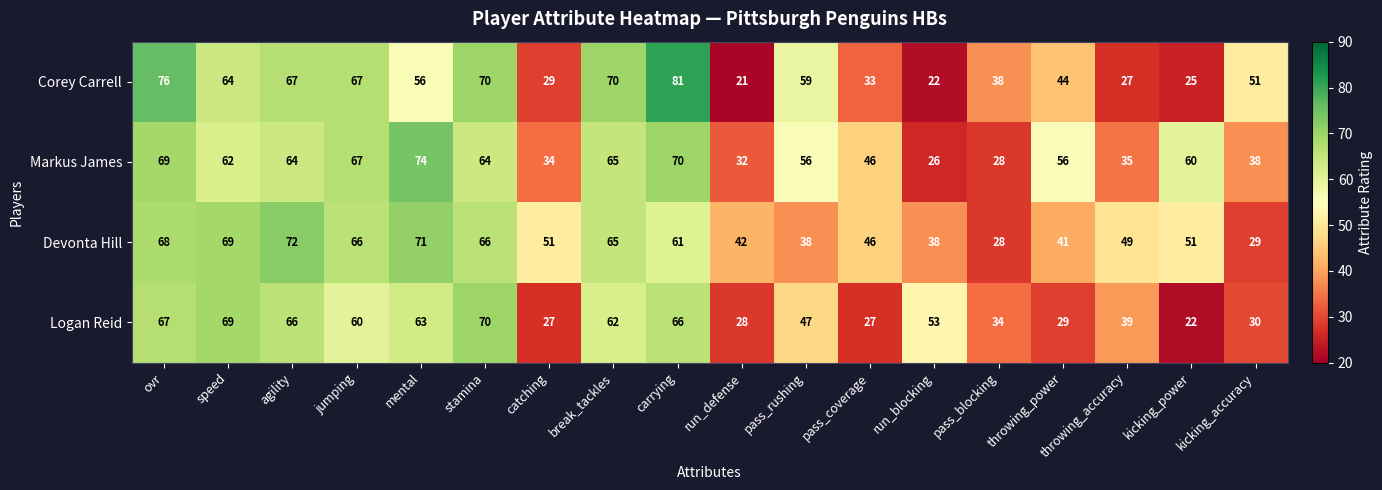

Which series has the widest spread of values?

Corey Carrell